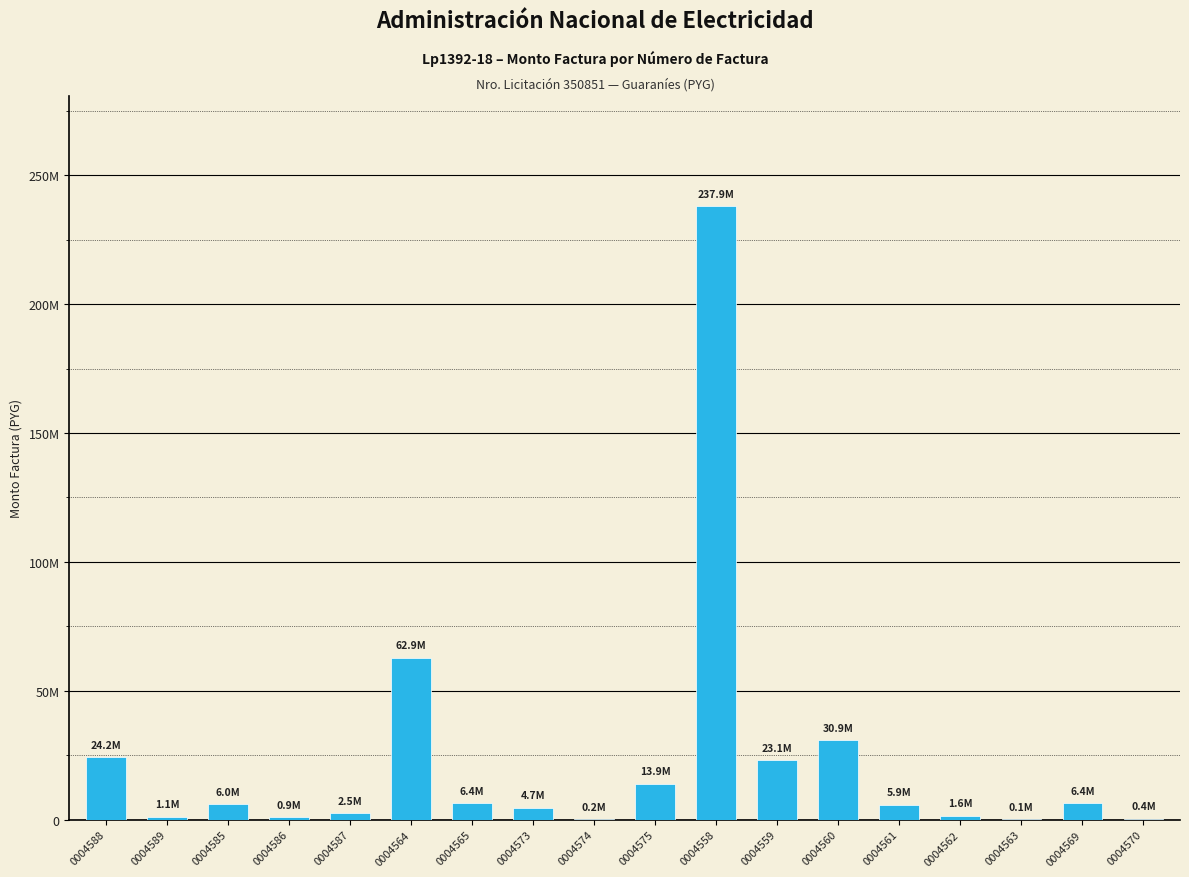

What is the difference between the second highest and second lowest values?

62713384